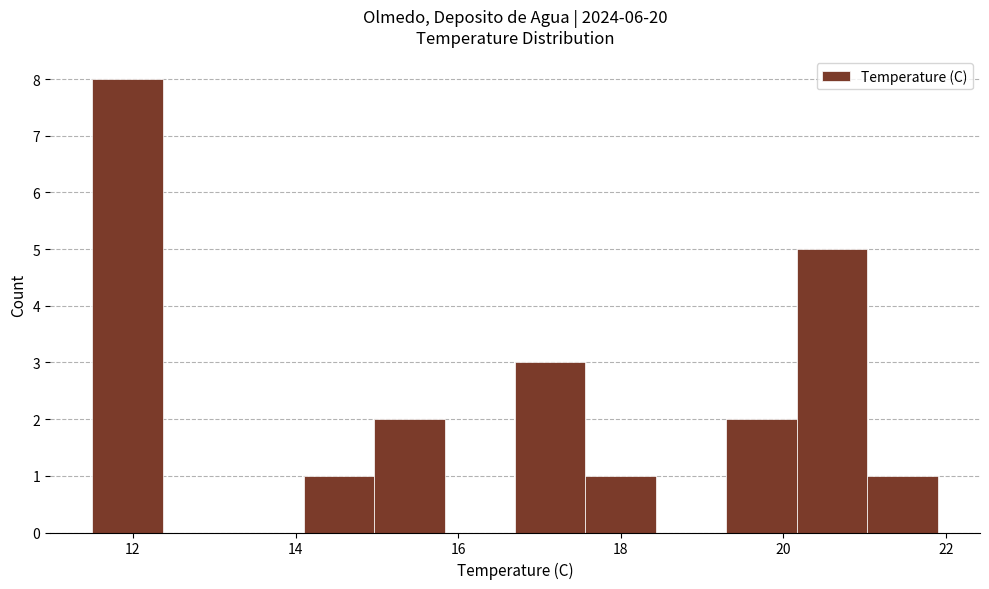

Which range on the x-axis has the tallest bar?

11.6 to 12.4